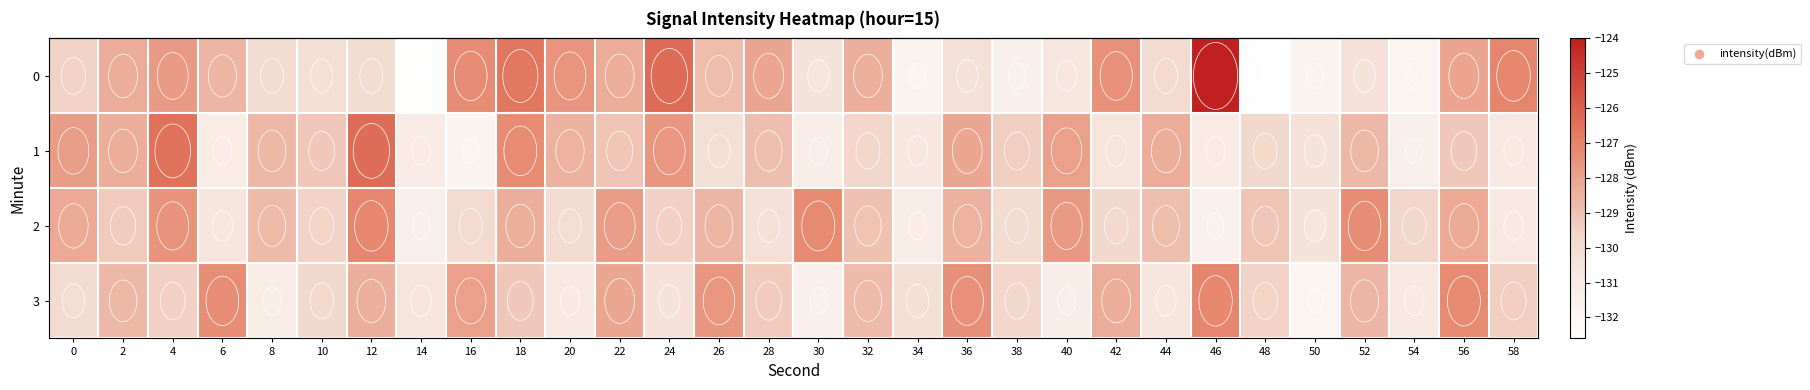

Where does the 3 series first go above -129?

2